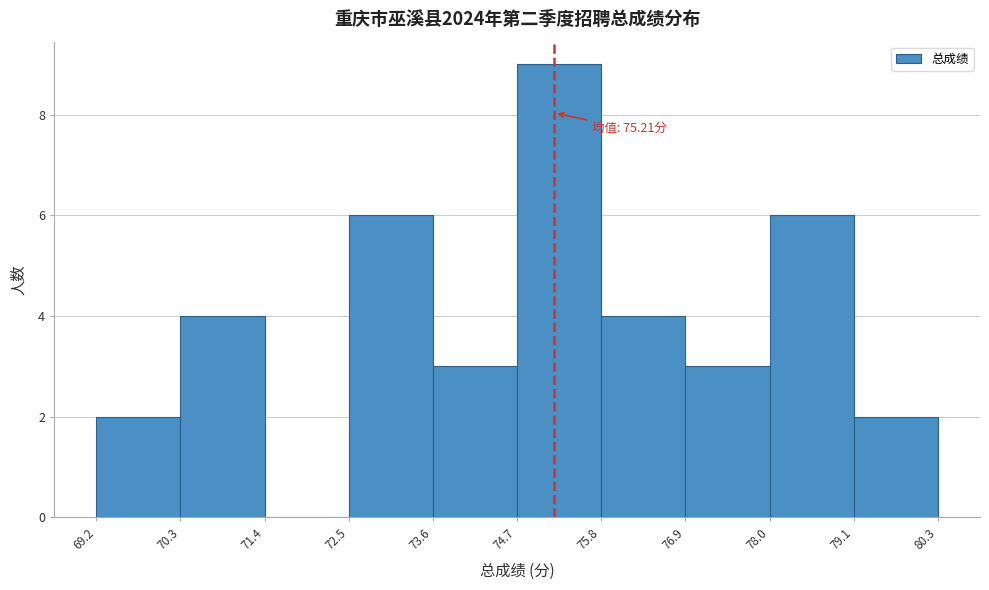

Which range on the x-axis has the tallest bar?

74.7 to 75.8